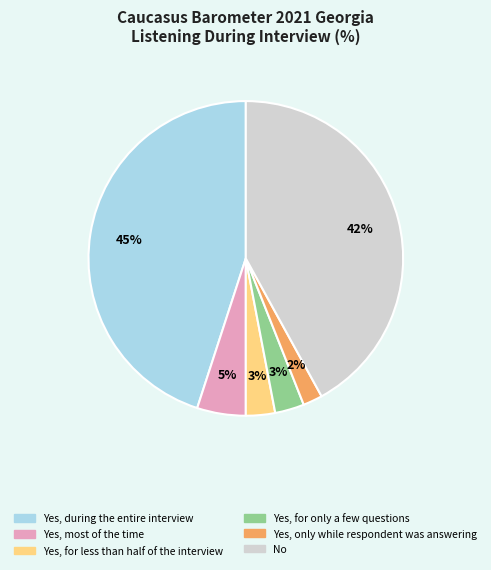

Is the sum of Yes, only while respondent was answering and No greater than half?

No